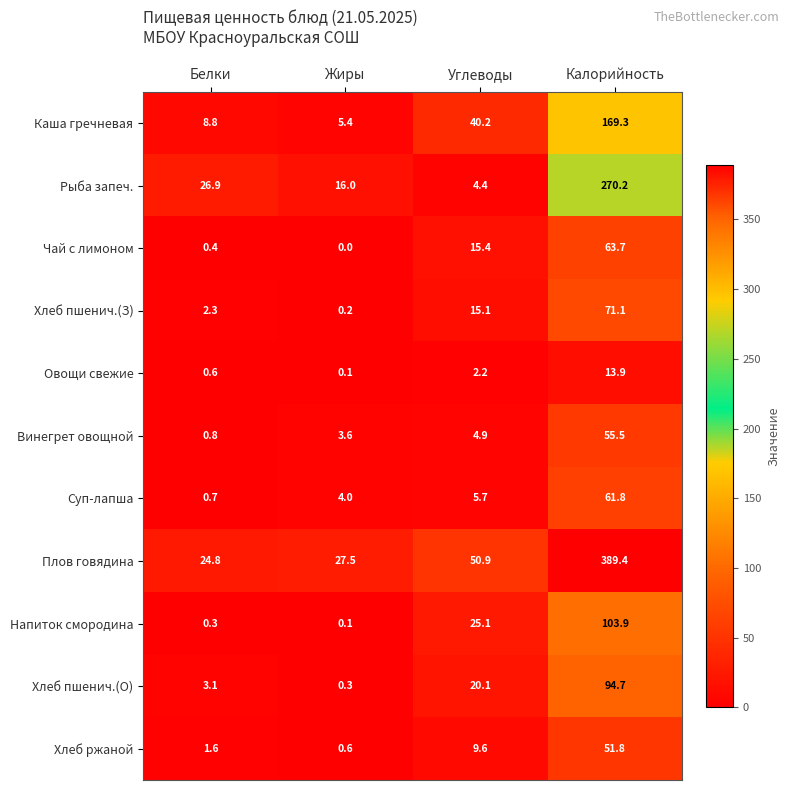

The Чай с лимоном series shows 0.4 at Белки. True or false?

True